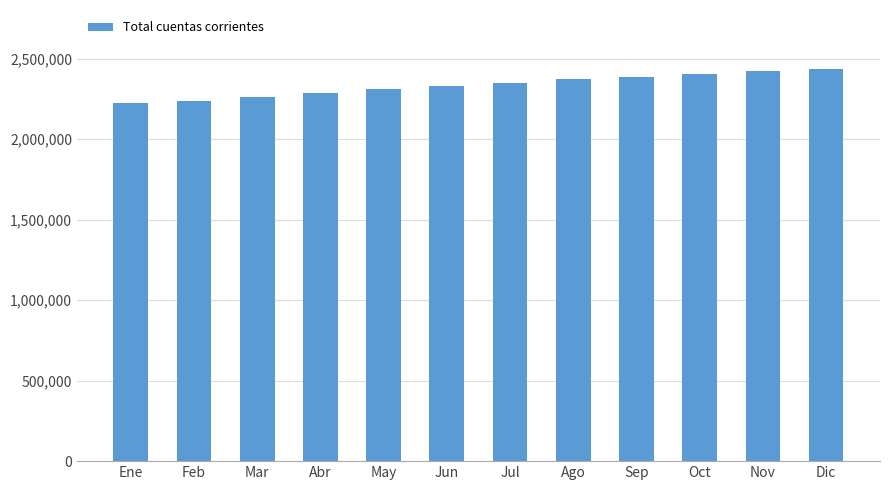

What is the difference between the second highest and minimum values?

195897